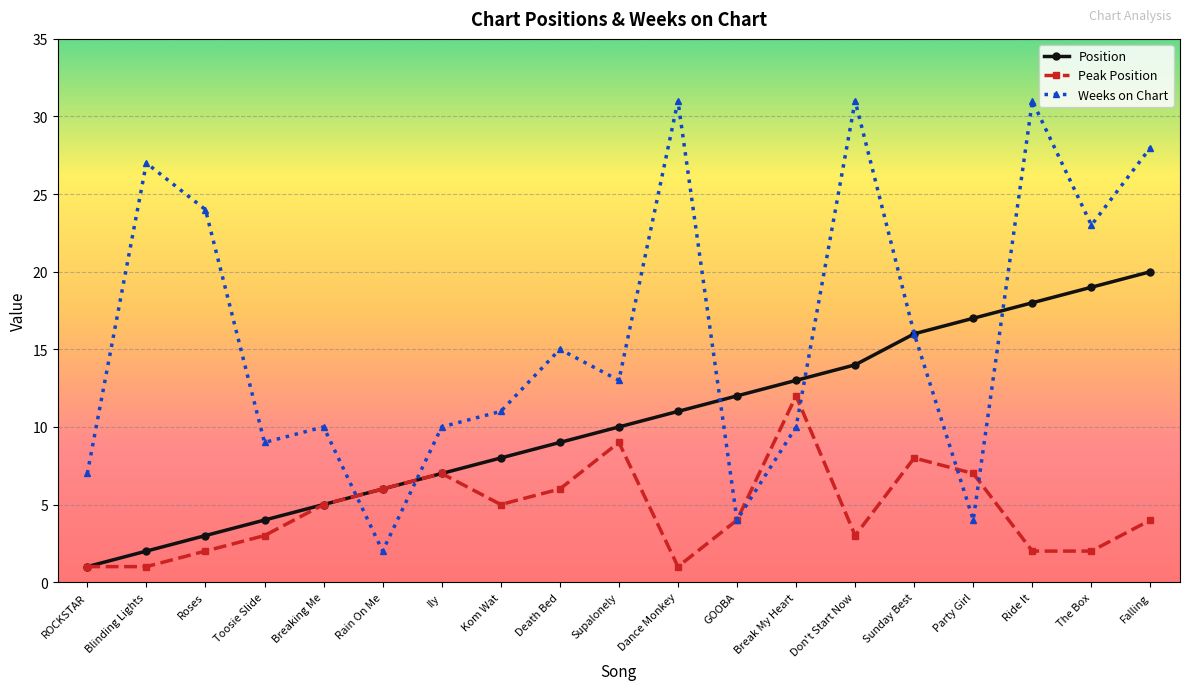

What is the difference between the Position values at Party Girl and Dance Monkey?

6